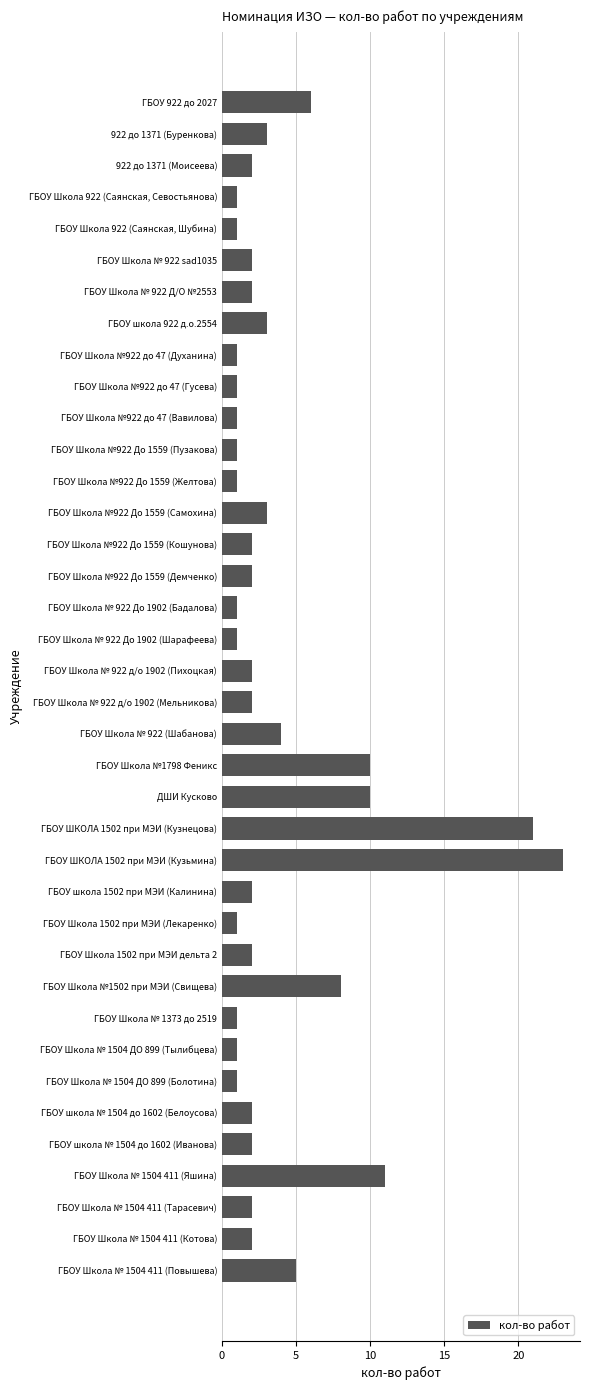

Count the number of categories in the chart.

38